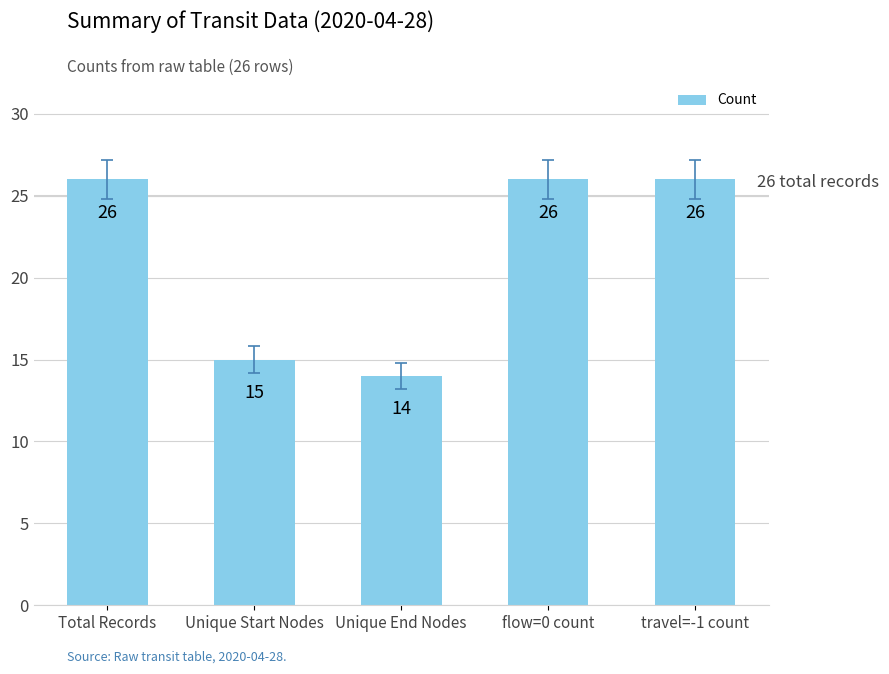

What is the change in value from Unique Start Nodes to Unique End Nodes?

-1